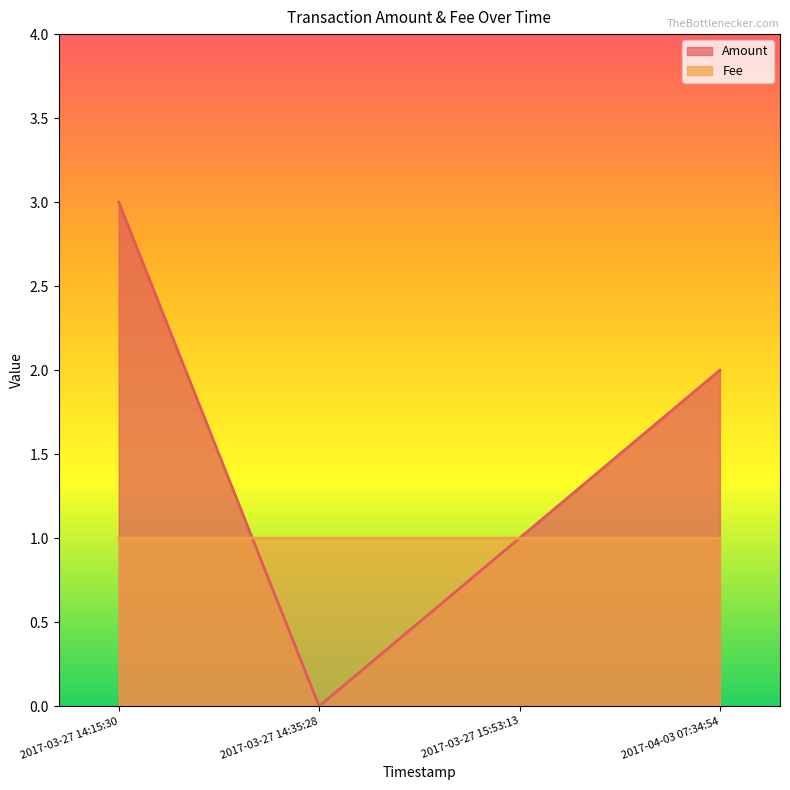

How many positive values does the Amount series have?

3